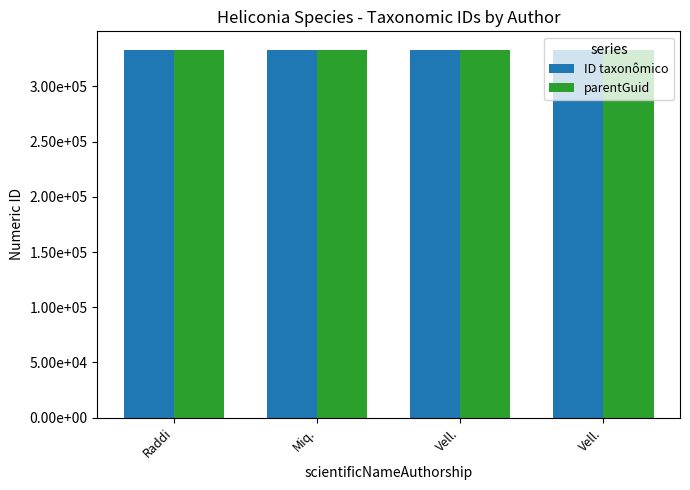

Are the bars horizontal?

No